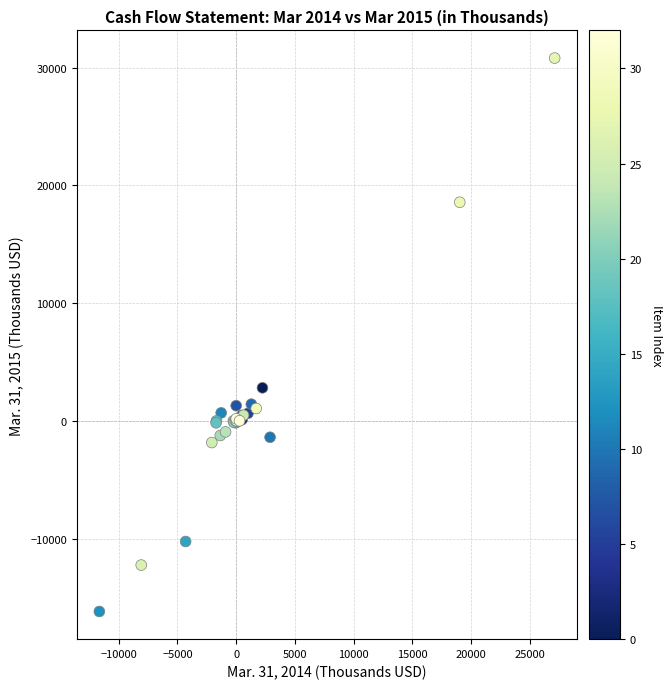

What Y value in the scatter plot is closest to 7314?

2810